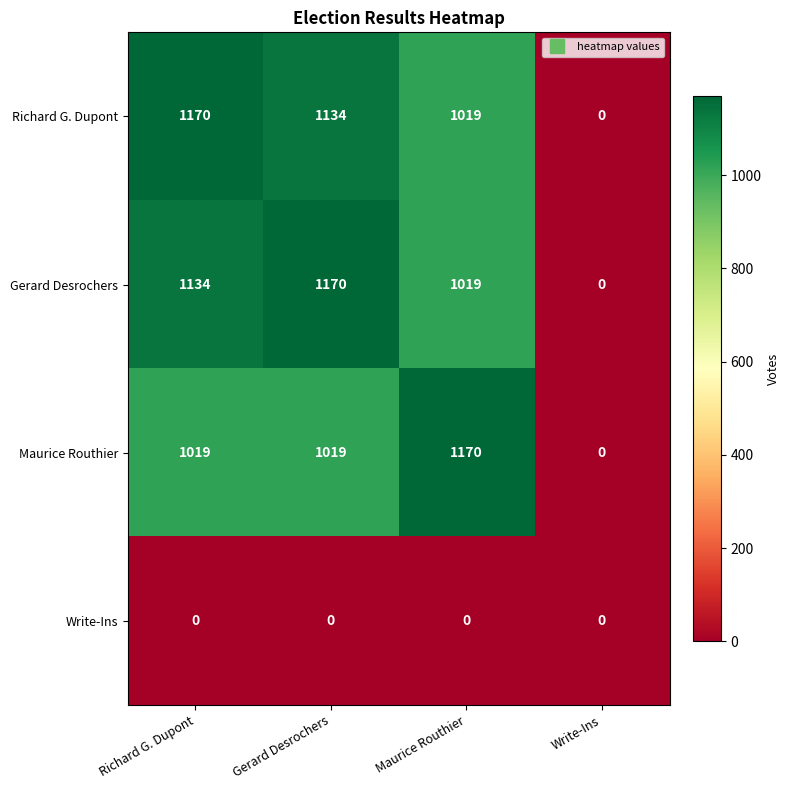

The value of Richard G. Dupont at Maurice Routhier is 1019. True or false?

True